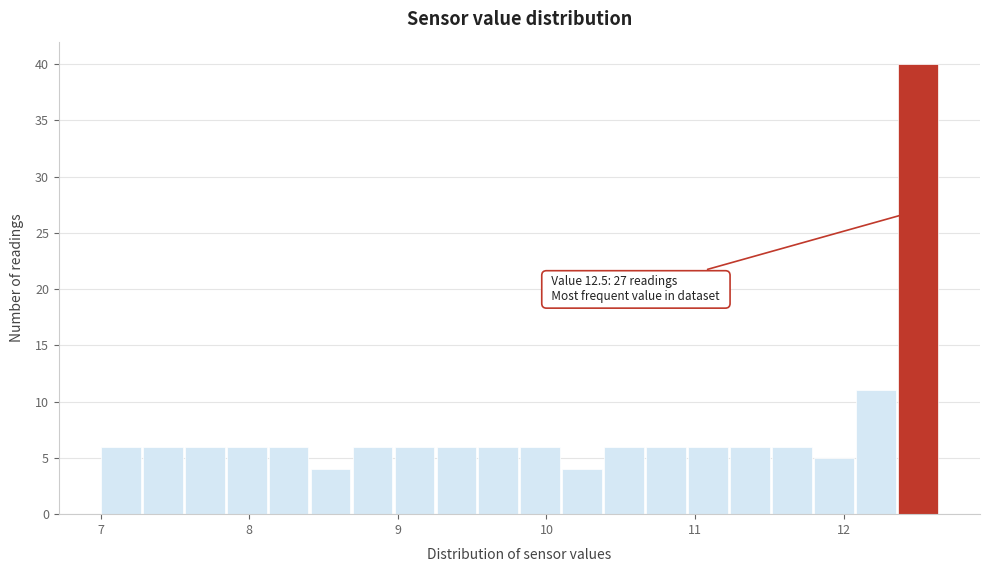

Around what value on the x-axis is the tallest bar? Give the approximate position of its centre, as read against the axis.

12.5